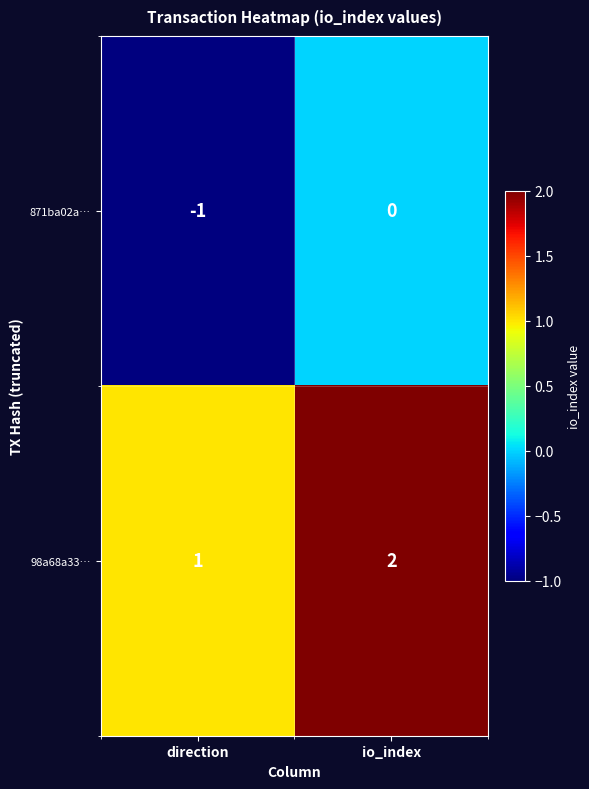

Reading left to right, what are all the values shown in this chart?

871ba02a…: direction=-1	io_index=0
98a68a33…: direction=1	io_index=2